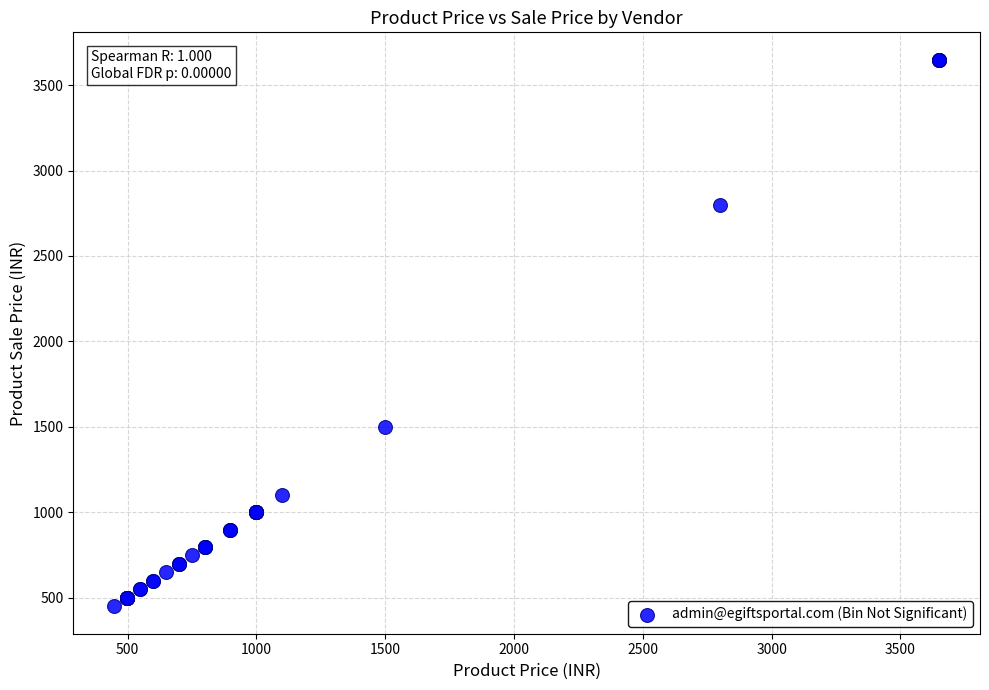

What Y value in the scatter plot is closest to 2049?

1499